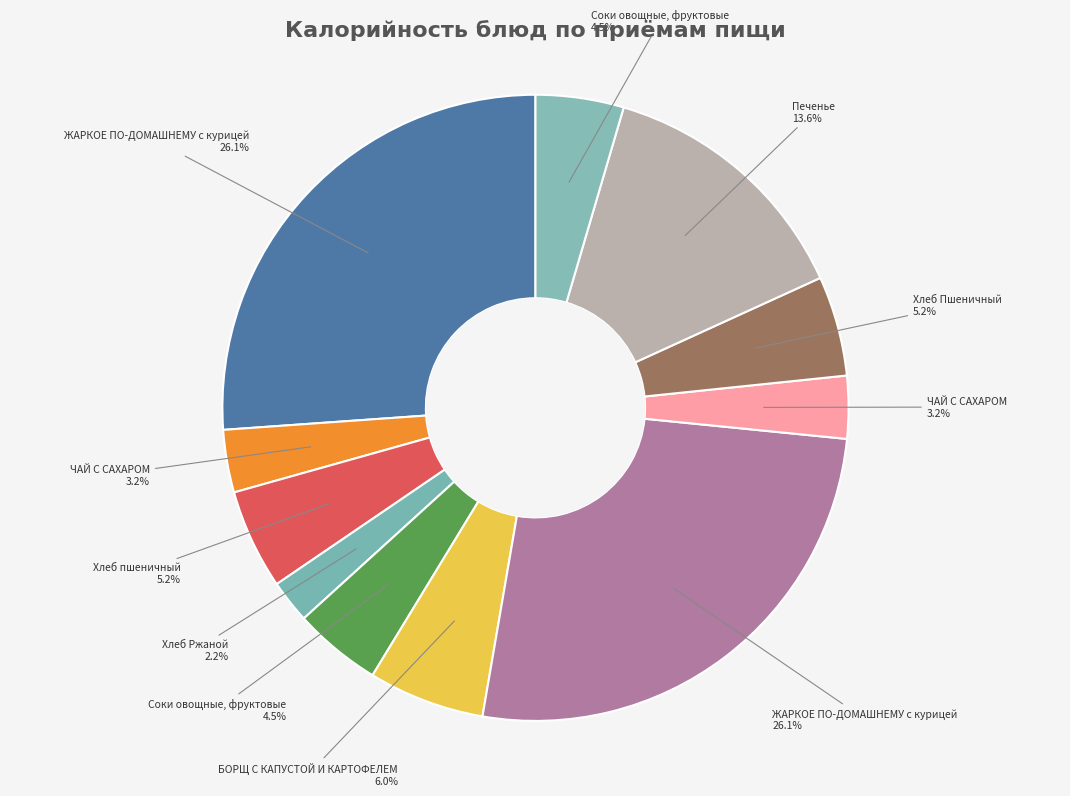

Which slice is the largest?

ЖАРКОЕ ПО-ДОМАШНЕМУ с курицей (Завтрак)